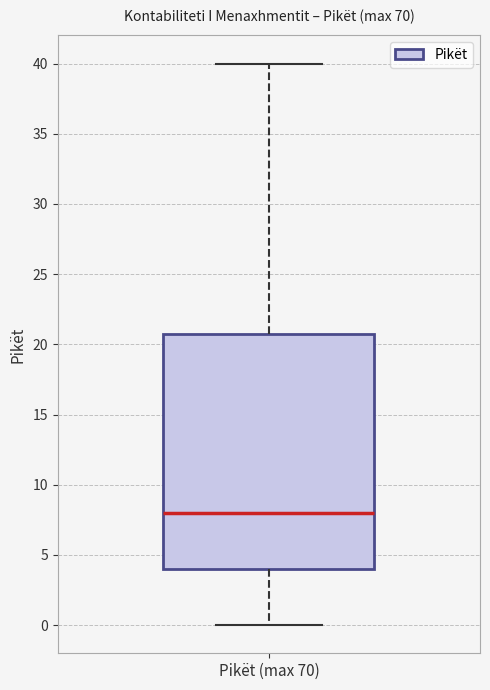

Transcribe this box plot: give where the median line is, the range the box spans, and where the two whiskers end, as read against the y-axis. The values are not printed on the chart, so give them approximately, as read against the axis.

median 8, box 4 to 21, whiskers 0 to 40